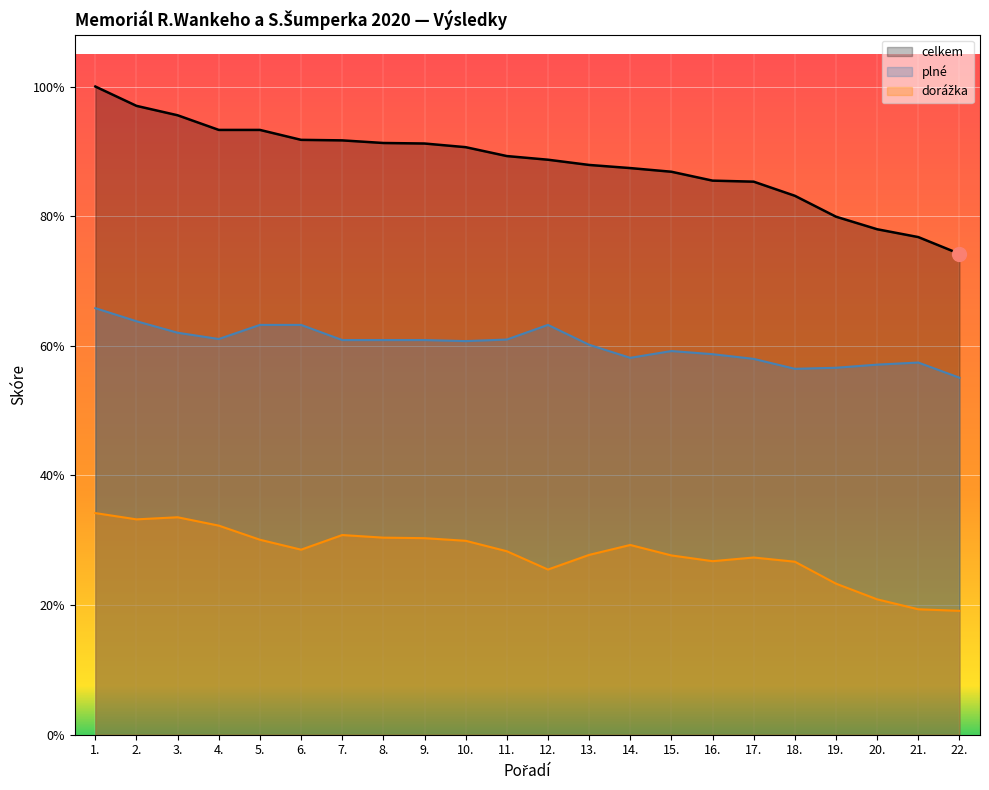

Which series has the largest range (max minus min)?

celkem